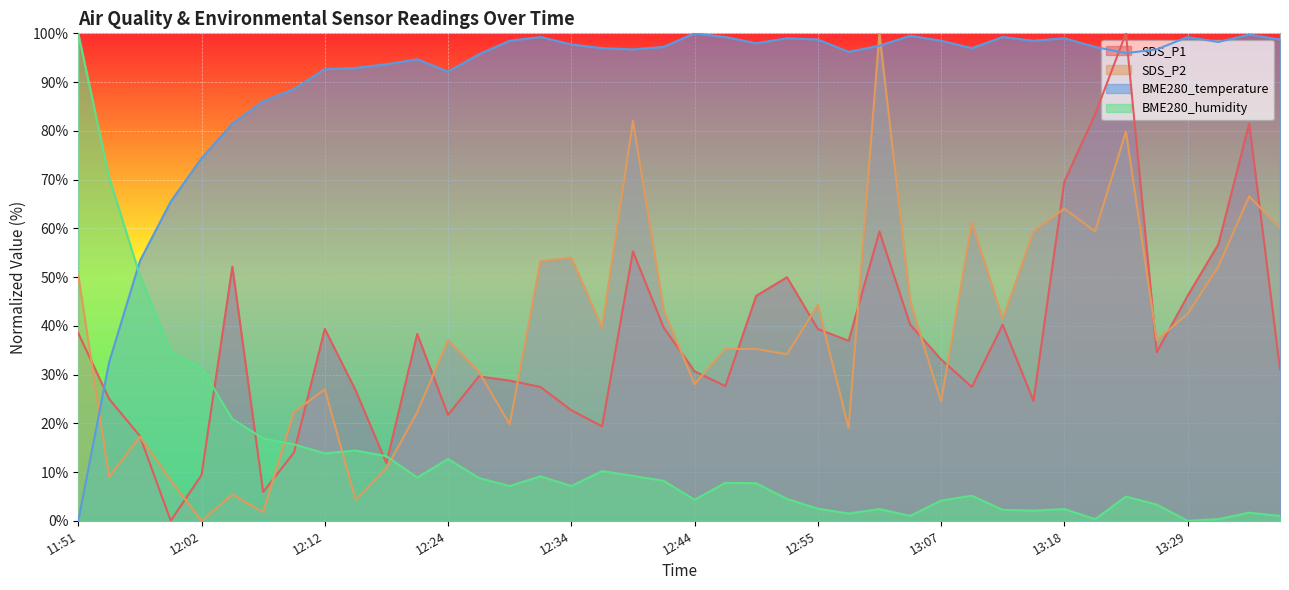

What position from the right is 12:55?

16